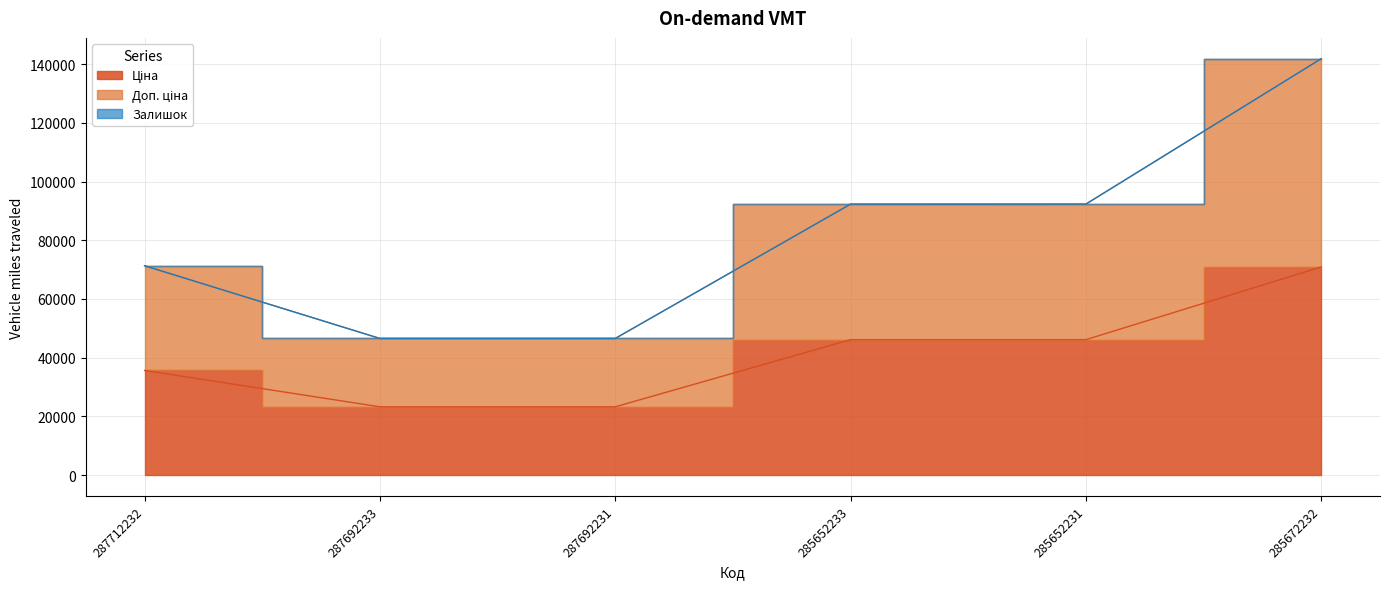

What is the difference between the maximum and second lowest values in the Ціна series?

47627.7